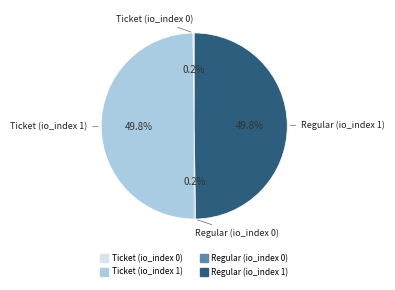

To the nearest percent, what is the average slice percentage?

25%